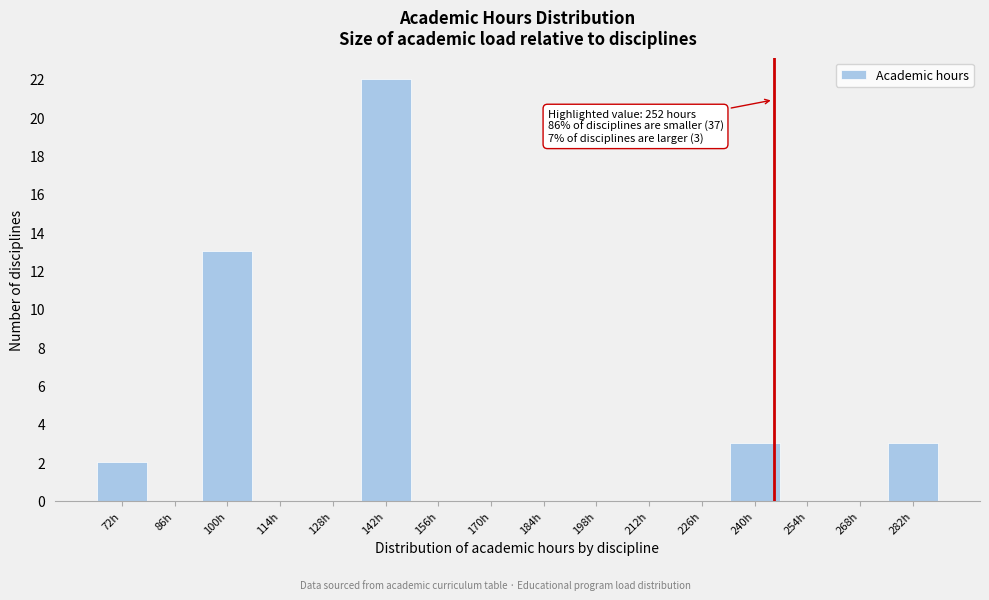

Reading left to right, transcribe all the data shown in this chart.

72h=2	86h=0	100h=13	114h=0	128h=0	142h=22	156h=0	170h=0	184h=0	198h=0	212h=0	226h=0	240h=3	254h=0	268h=0	282h=3